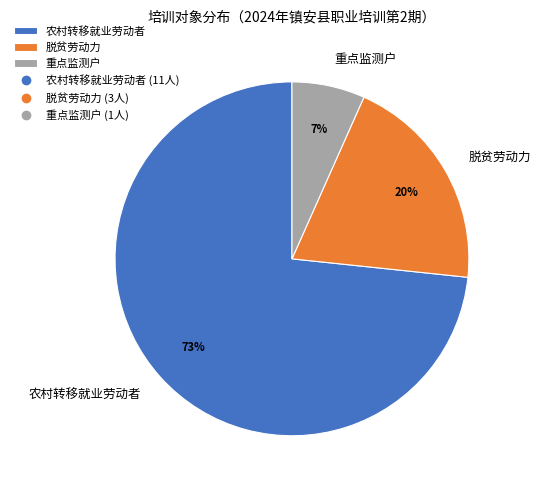

Which has a higher value, 重点监测户 or 脱贫劳动力?

脱贫劳动力